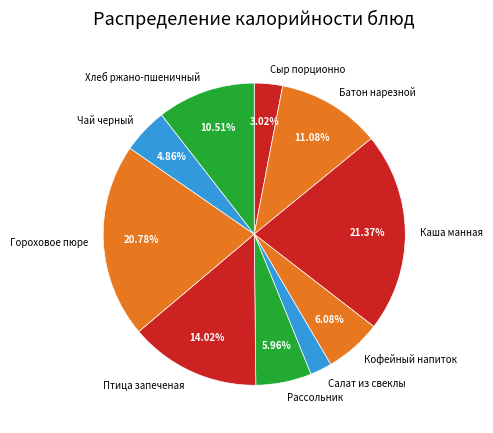

True or false: Кофейный напиток accounts for 6% of the total.

True